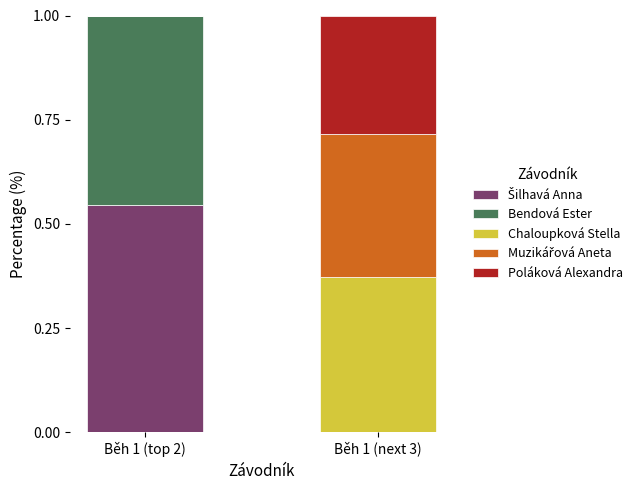

Does the chart contain stacked bars?

Yes